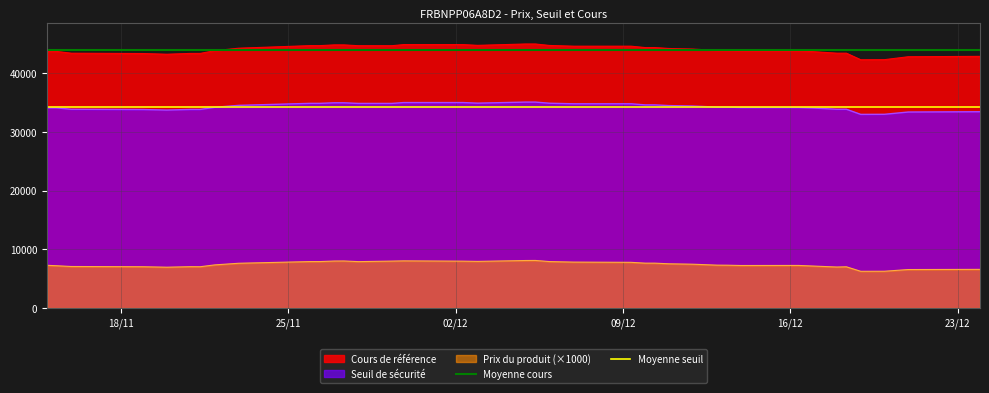

True or false: Cours de référence and Seuil de sécurité intersect in this chart.

False